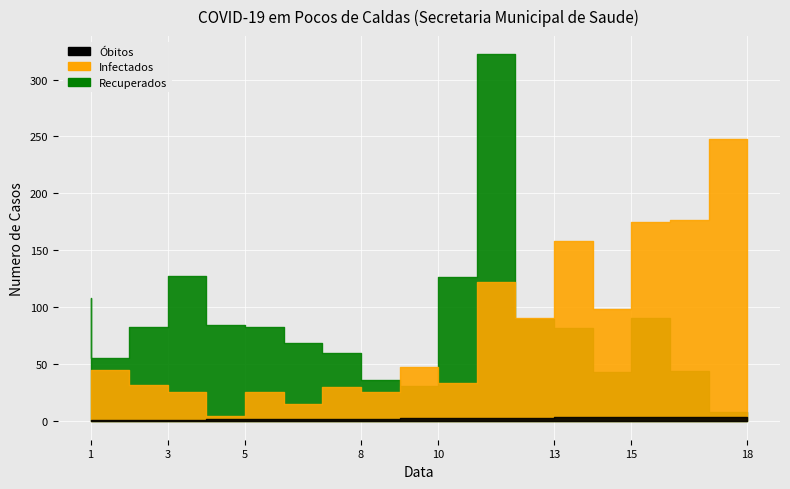

How many values in the Recuperados series exceed 83?

7